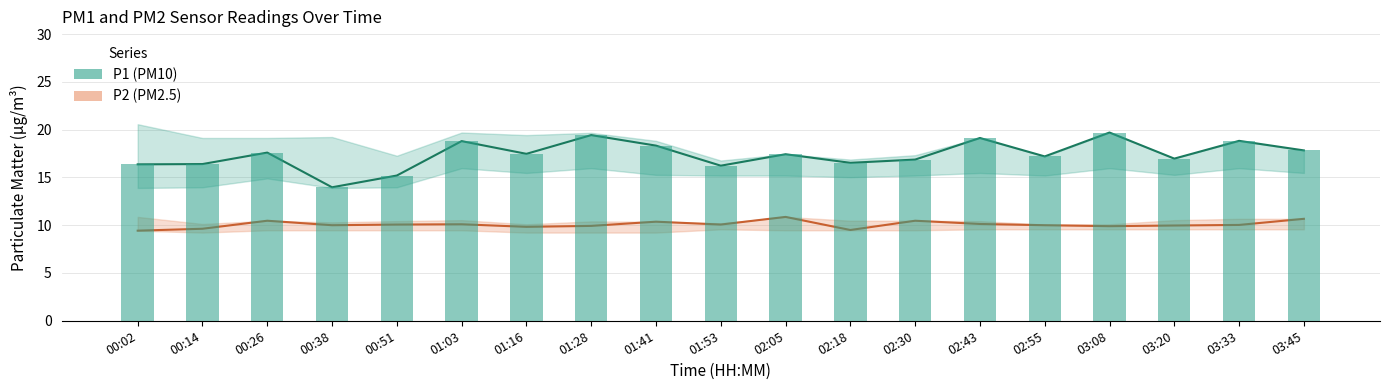

Is the value of P2 (PM2.5) at 02:30 greater than the value of P1 (PM10) at 03:45?

No